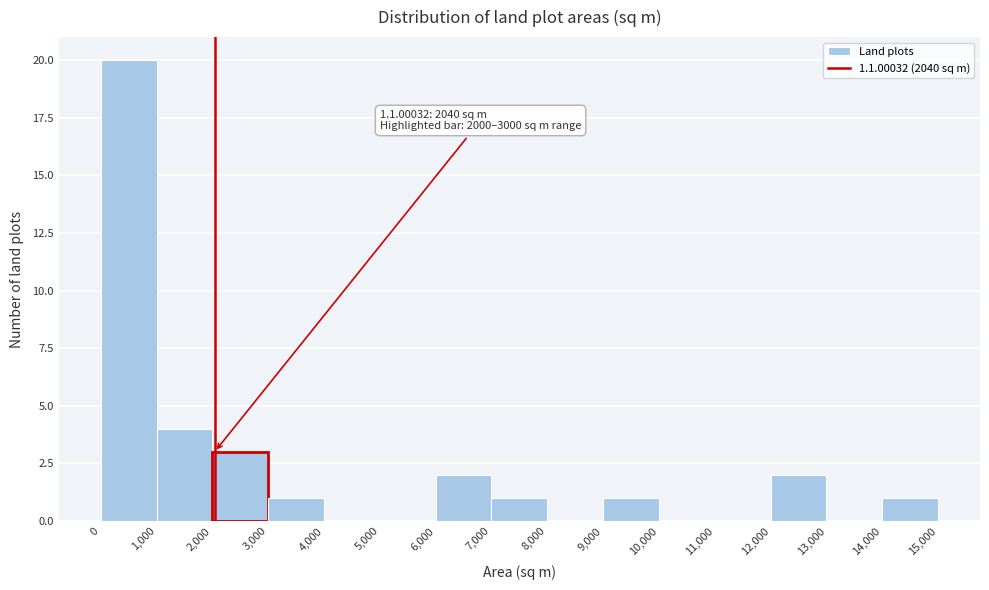

Over which range of the x-axis is the bar tallest?

0 to 1,000